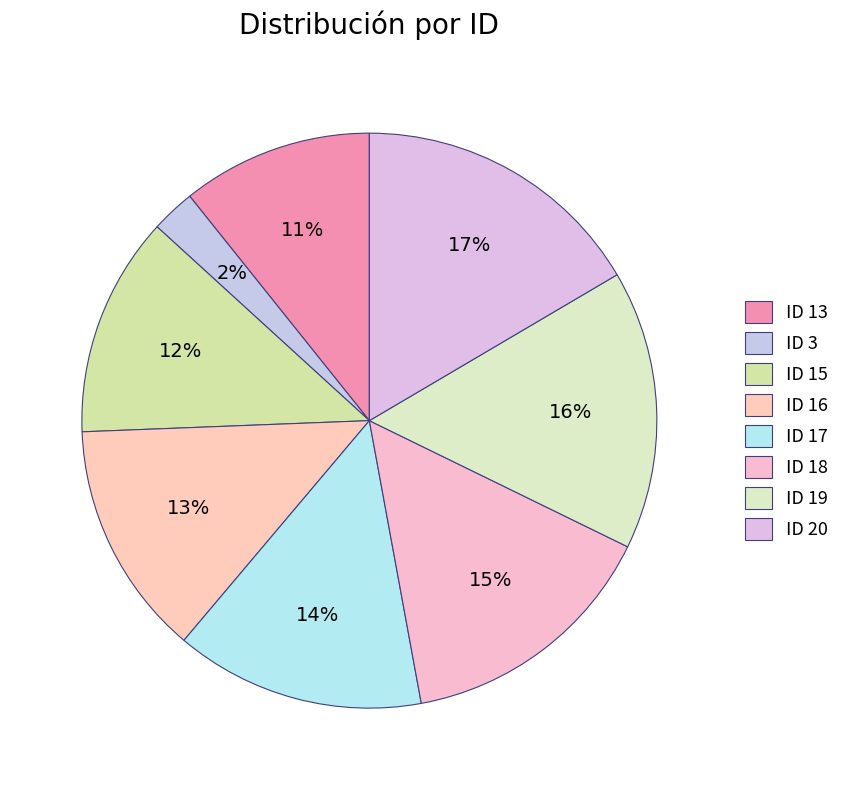

What is the smallest slice in the pie chart?

ID 3